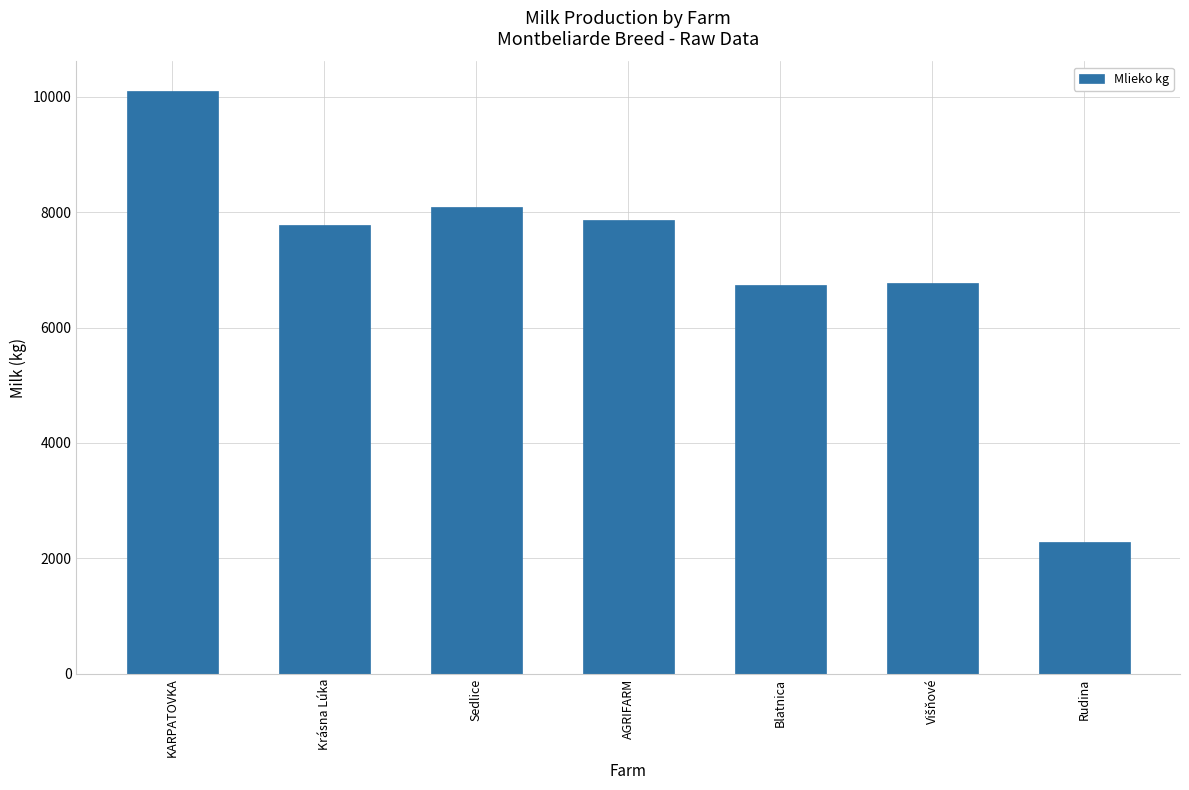

Does the chart contain stacked bars?

No